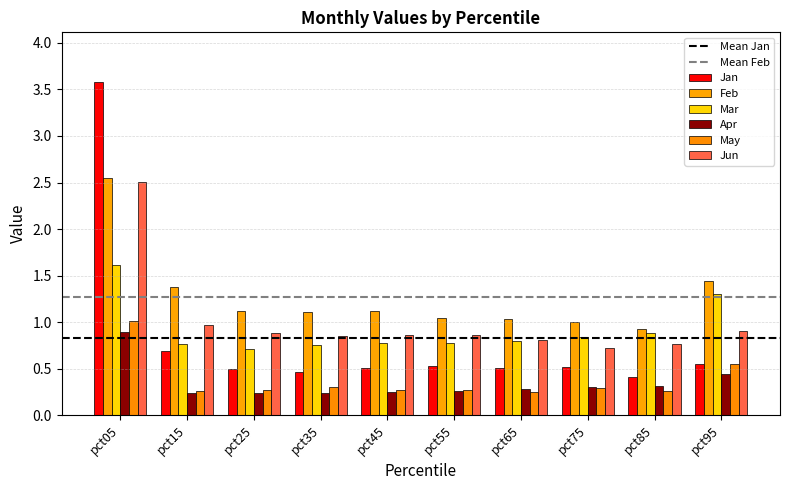

At how many categories does at least one series exceed 1?

9